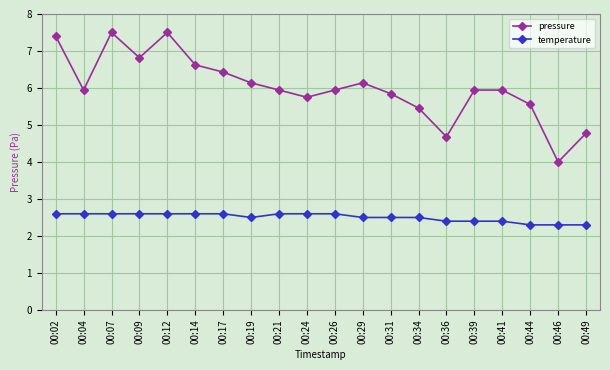

At how many categories does at least one series exceed 5?

17